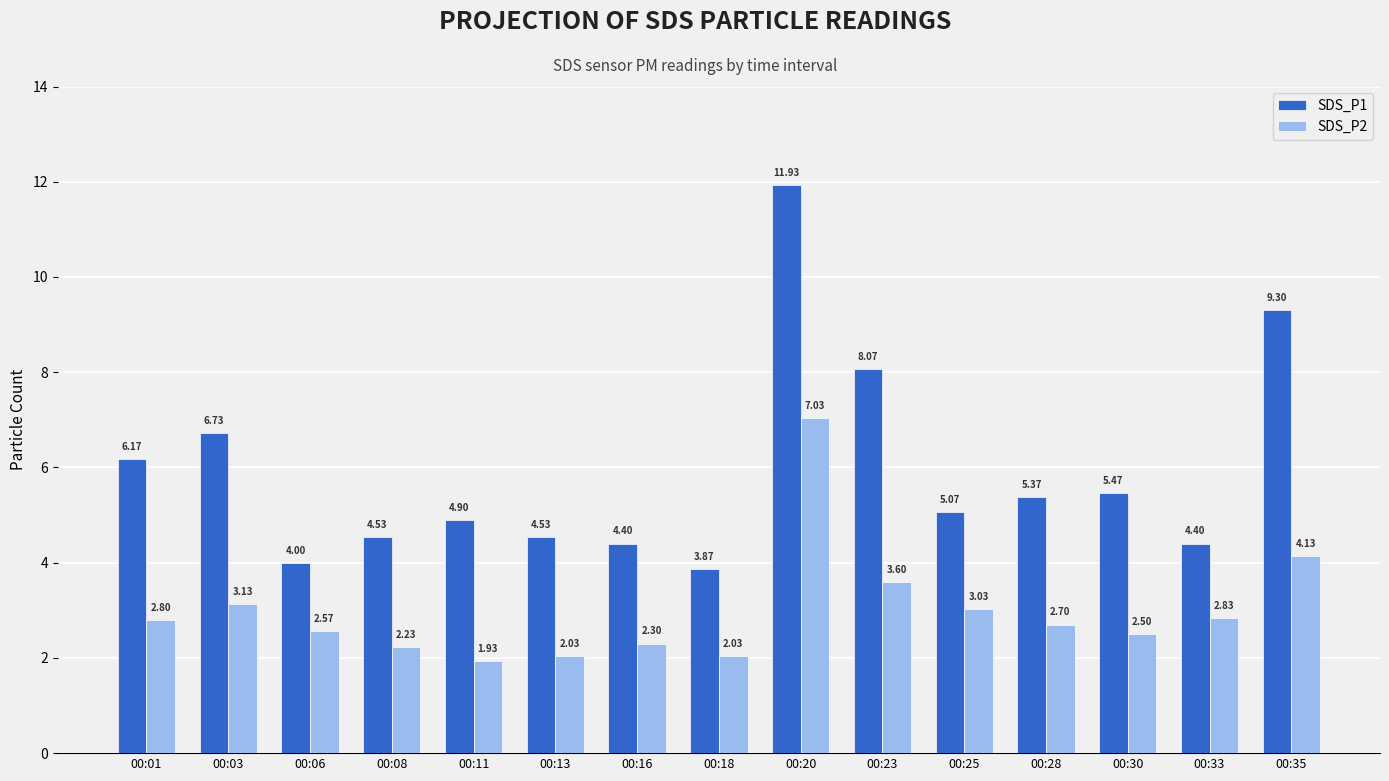

Is it true that SDS_P2 equals 1.7 at 00:06?

False